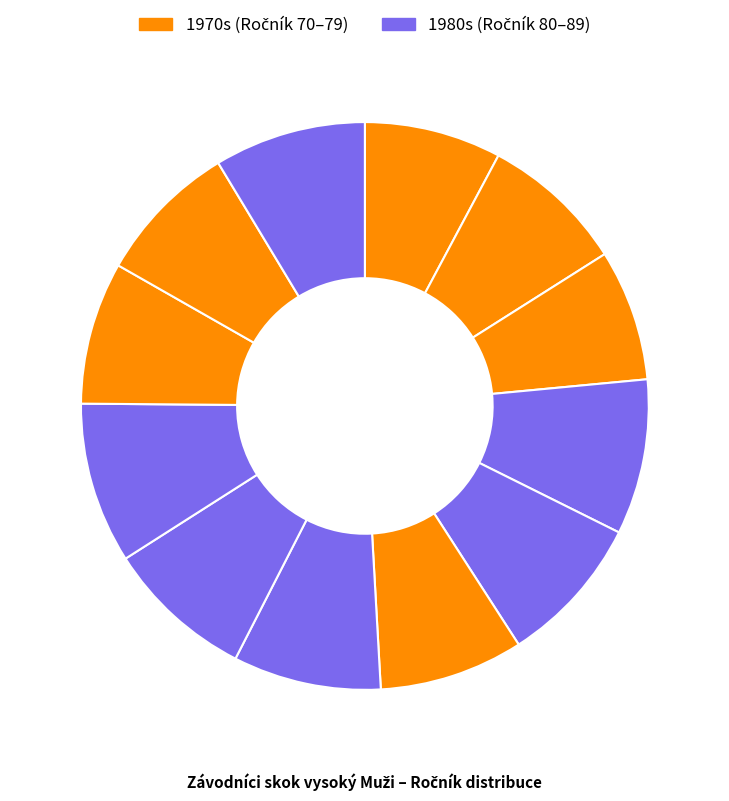

Count the number of slices in the pie.

12